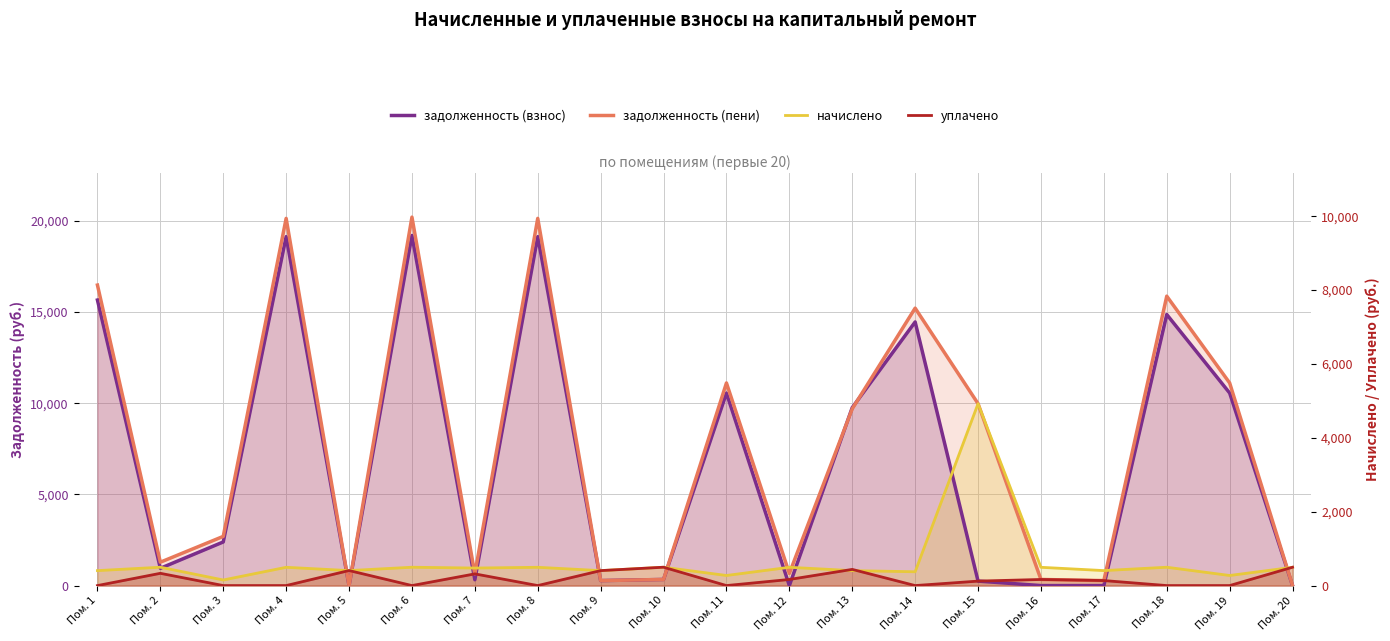

What is the sum of all уплачено values?

7043.0